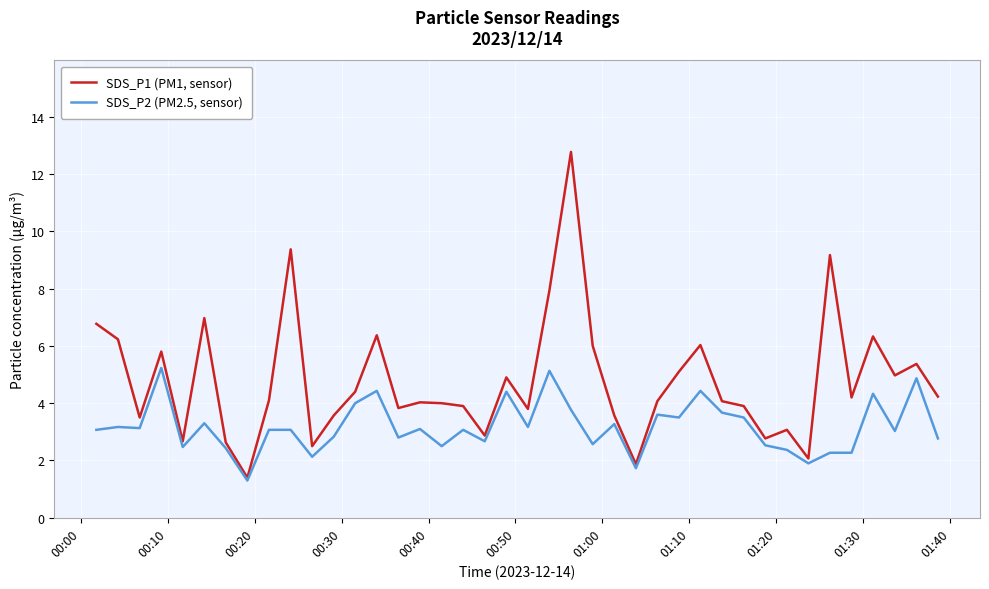

Does the chart have visible grid lines?

Yes